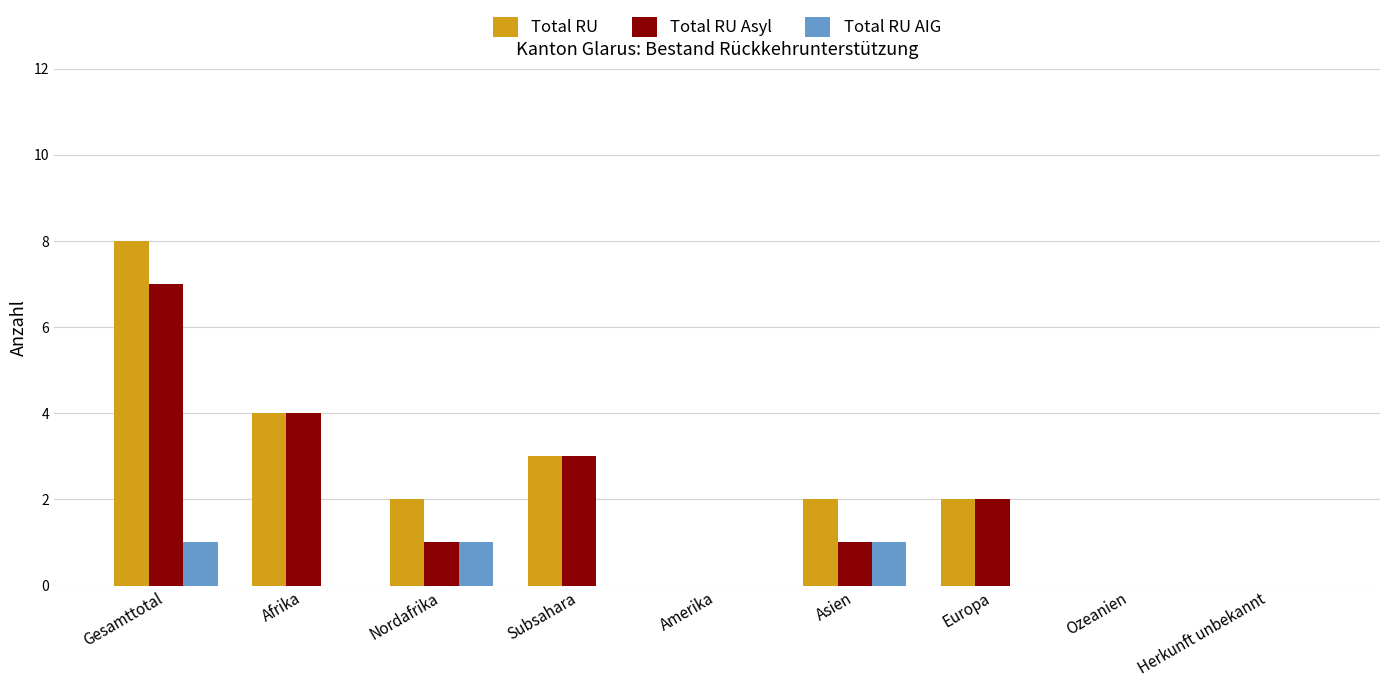

True or false: Total RU has a value of 0 at Ozeanien.

True